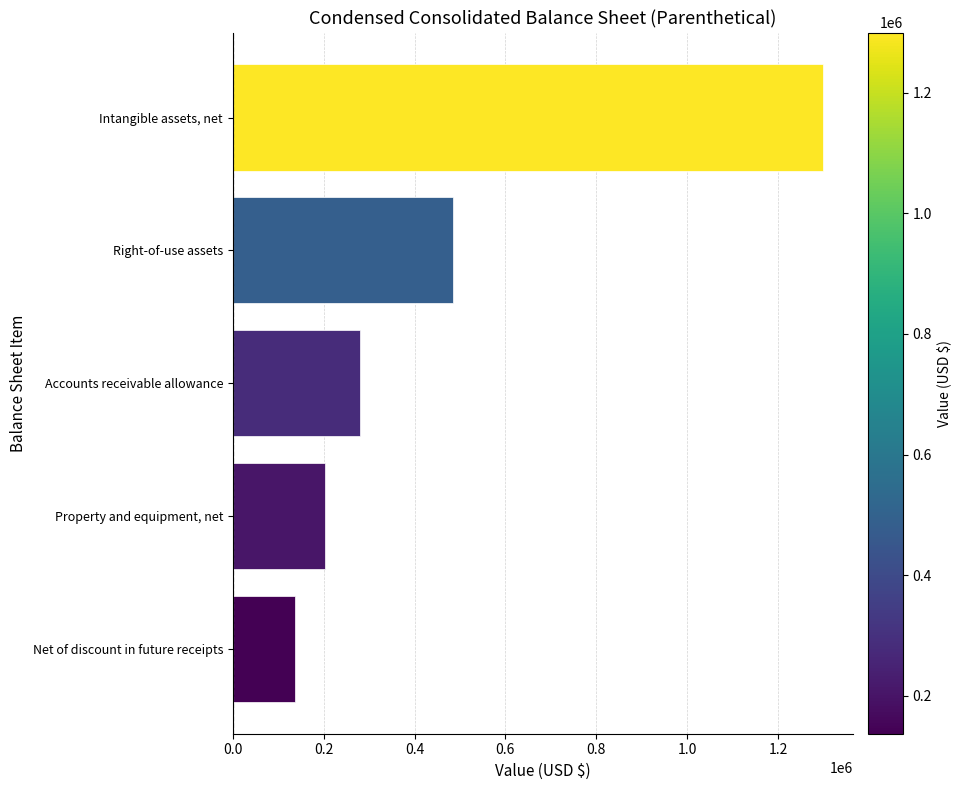

What is the ratio of the value at Intangible assets, net to the value at Accounts receivable allowance?

4.6